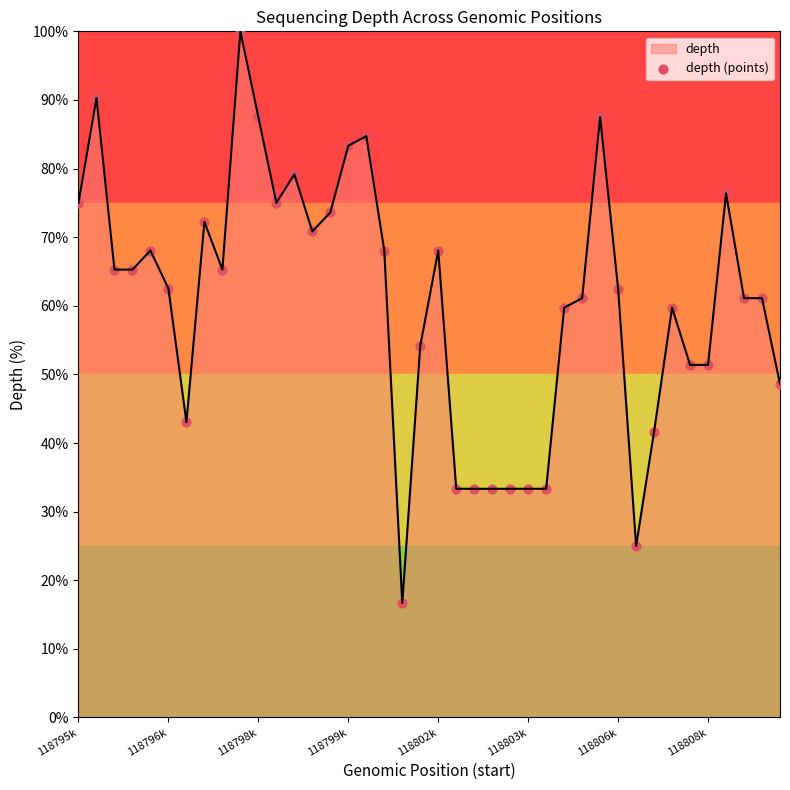

What is the minimum value shown in the chart?

16.7